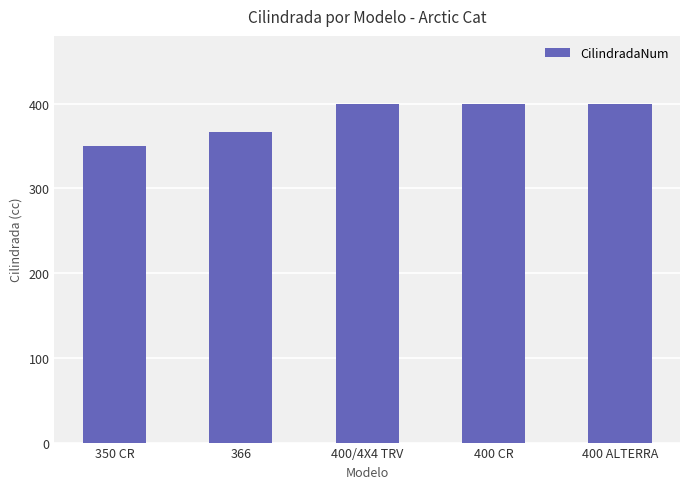

How many bars are there in total?

5